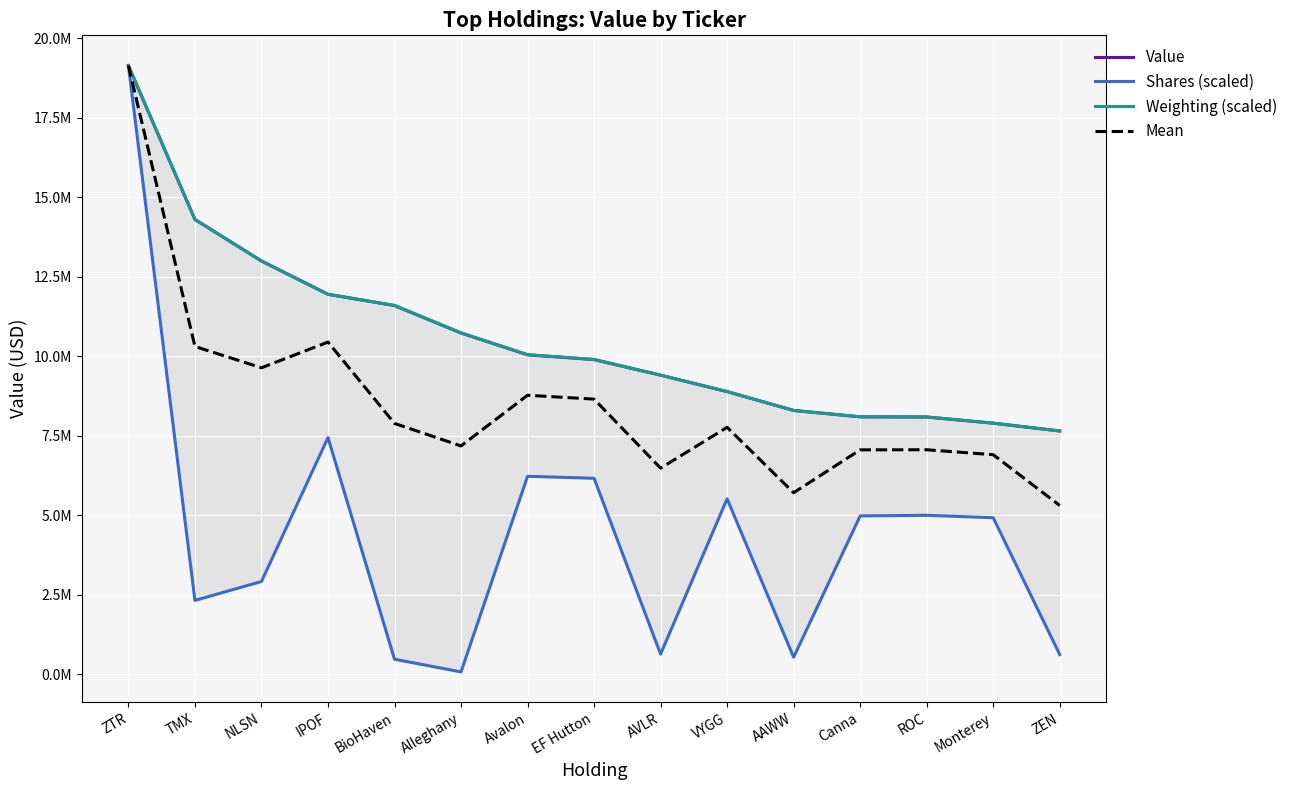

How many series are shown in this chart?

4